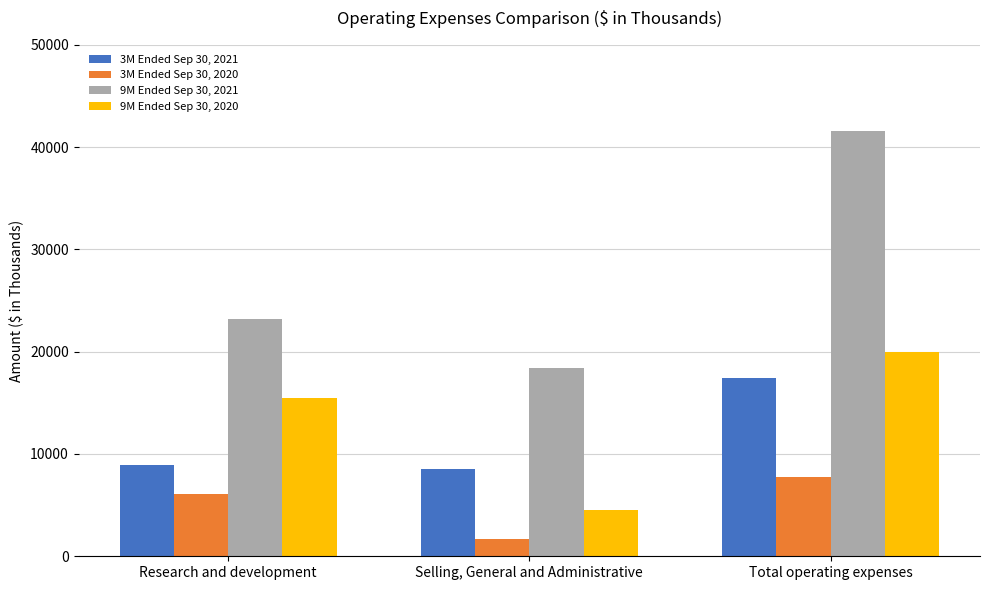

What is the total value across all series at Total operating expenses?

86794